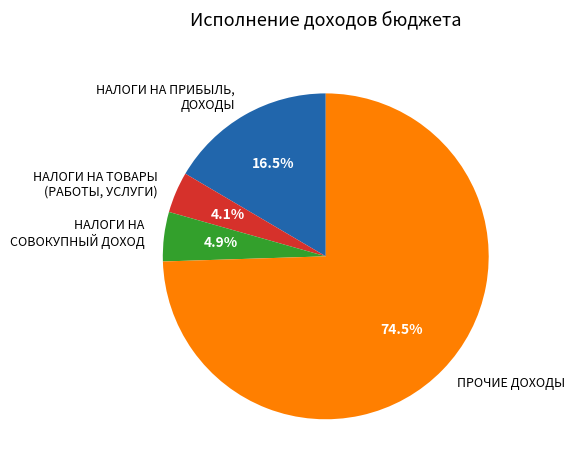

How many segments does this pie chart have?

4